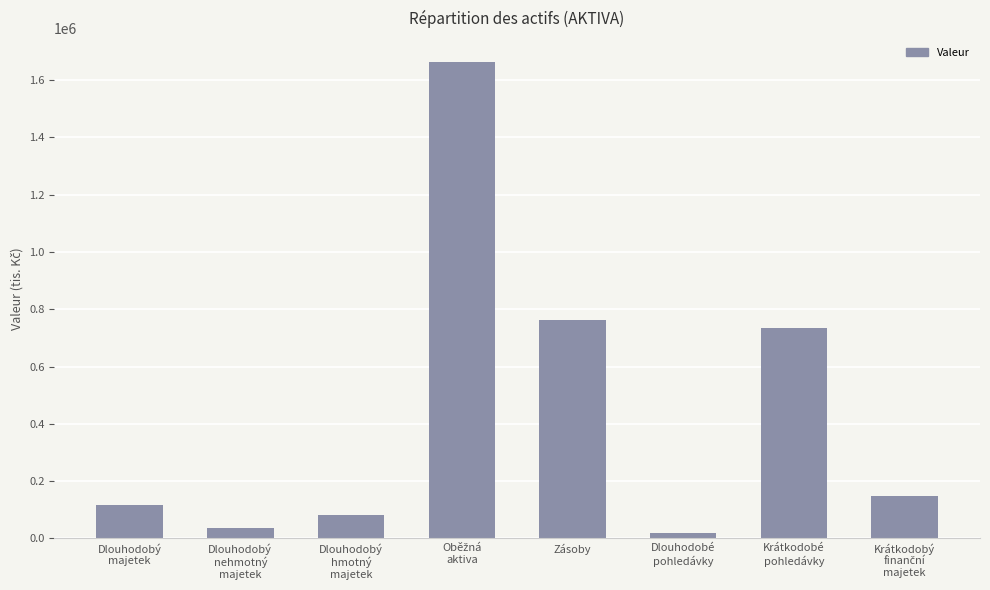

What is the difference between the maximum and second lowest values?

1628628.3